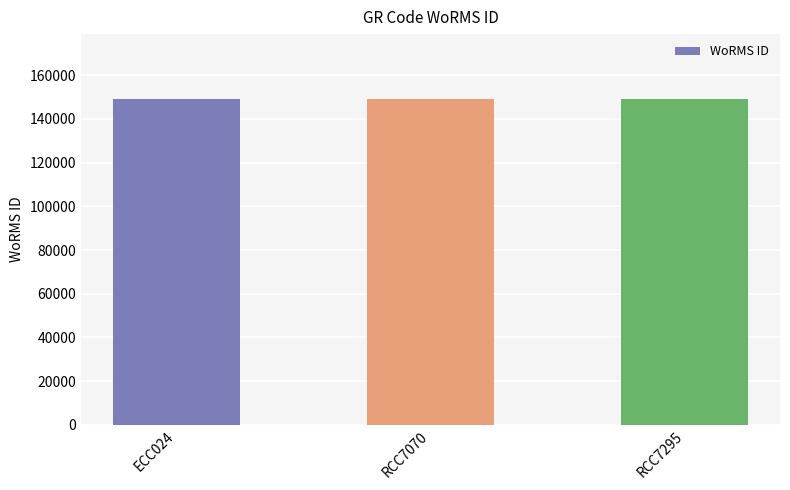

What is the difference between the maximum and minimum values?

2